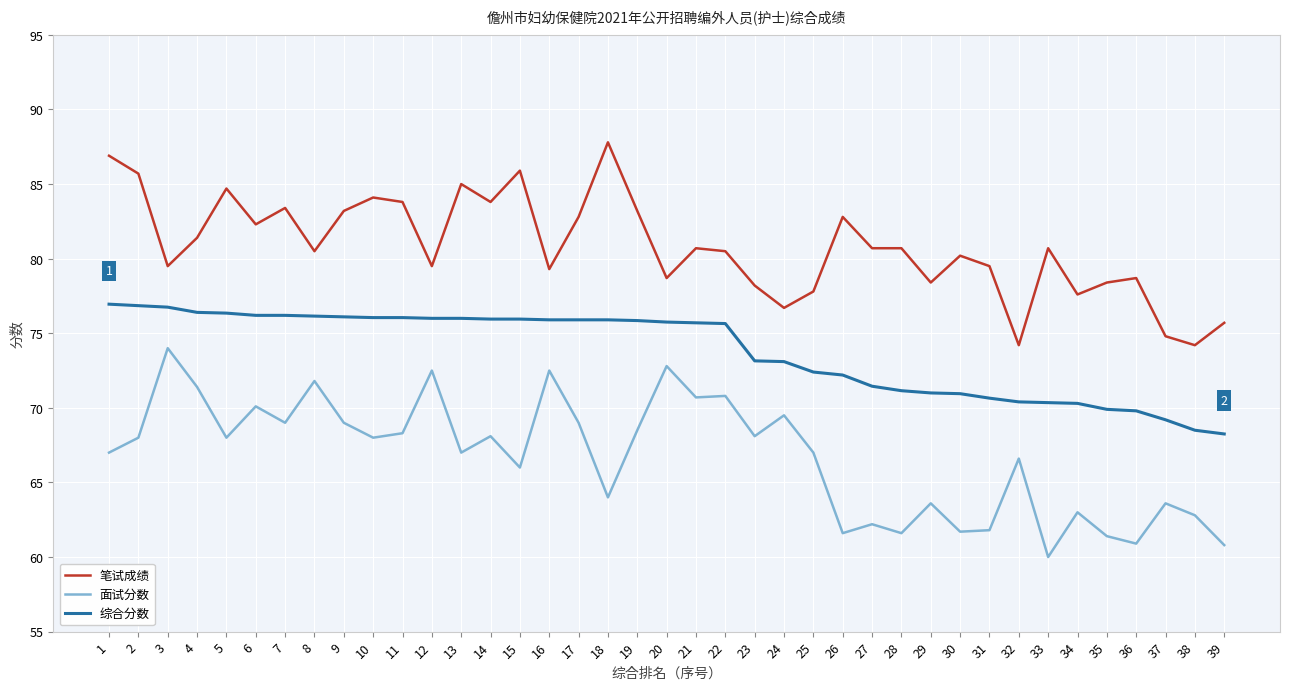

What is the spread (max minus min) of values at 13?

18.0